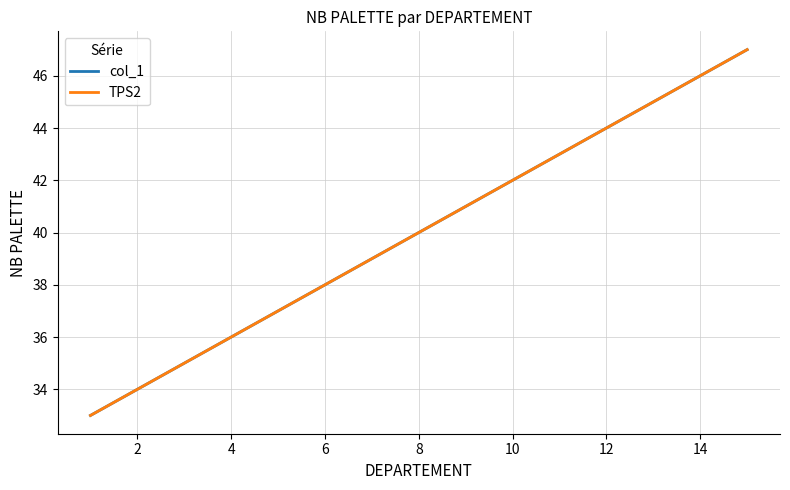

Is this an area chart (filled region under the line)?

No